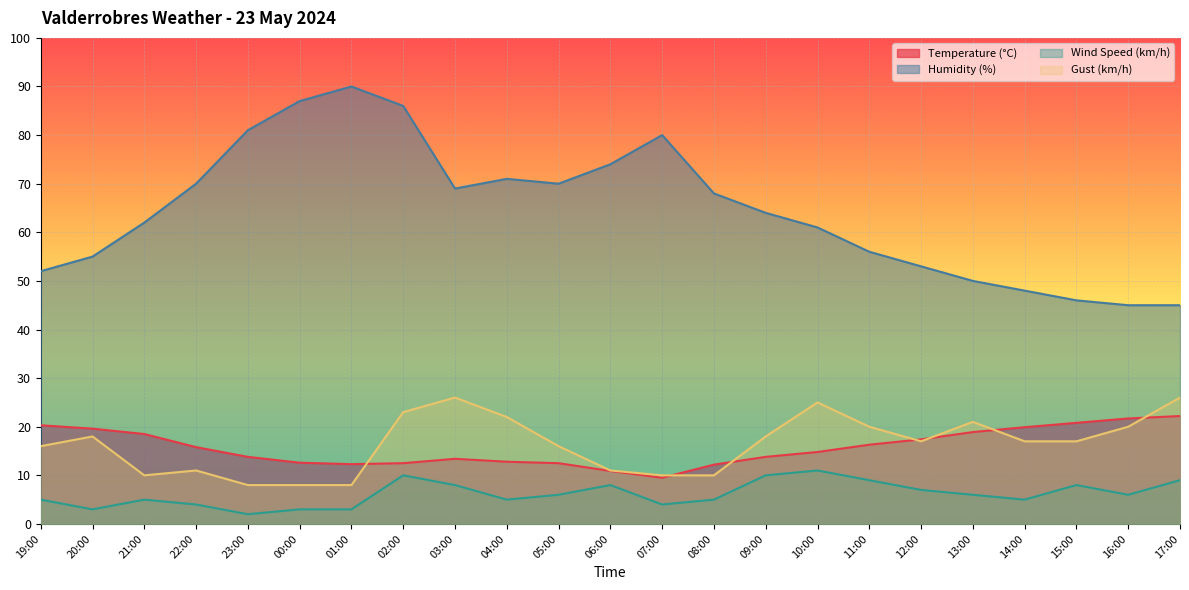

True or false: Temperature (°C) and Humidity (%) cross at least once.

False